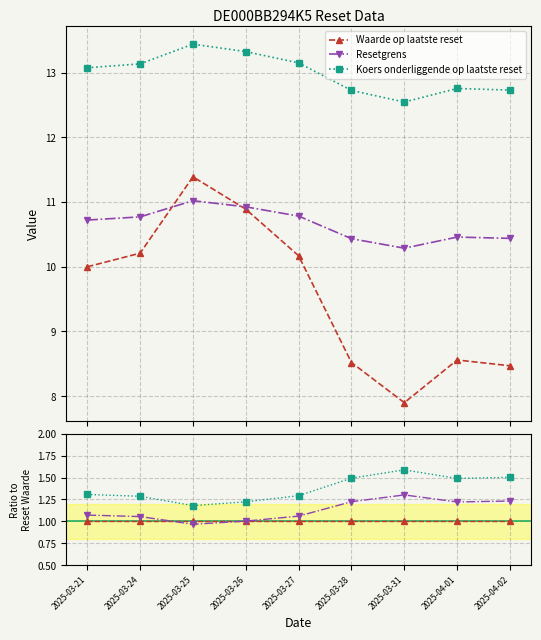

Reading left to right, what are all the values shown in this chart?

Waarde op laatste reset: 2025-03-21=1.0	2025-03-24=1.0	2025-03-25=1.0	2025-03-26=1.0	2025-03-27=1.0	2025-03-28=1.0	2025-03-31=1.0	2025-04-01=1.0	2025-04-02=1.0
Resetgrens: 2025-03-21=1.1	2025-03-24=1.1	2025-03-25=1.0	2025-03-26=1.0	2025-03-27=1.1	2025-03-28=1.2	2025-03-31=1.3	2025-04-01=1.2	2025-04-02=1.2
Koers onderliggende op laatste reset: 2025-03-21=1.3	2025-03-24=1.3	2025-03-25=1.2	2025-03-26=1.2	2025-03-27=1.3	2025-03-28=1.5	2025-03-31=1.6	2025-04-01=1.5	2025-04-02=1.5